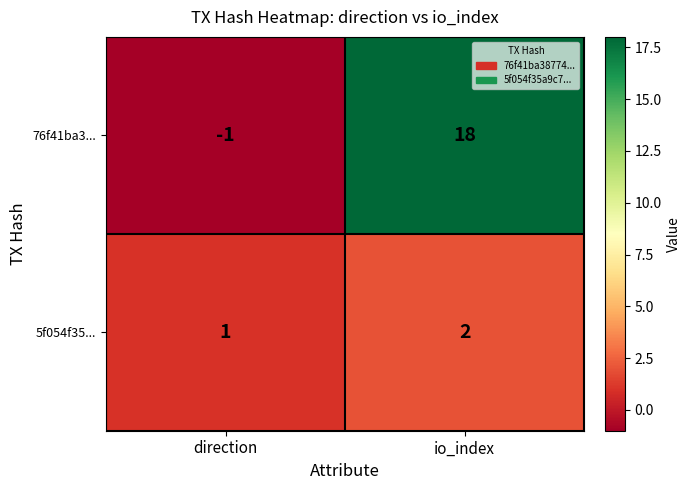

Which series has the largest total across all categories?

76f41ba3...